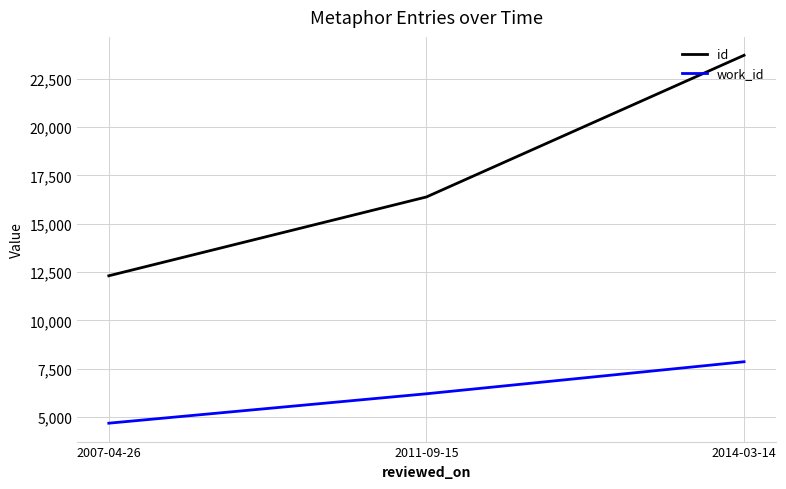

What is the difference between the highest and lowest values at 2014-03-14?

15867